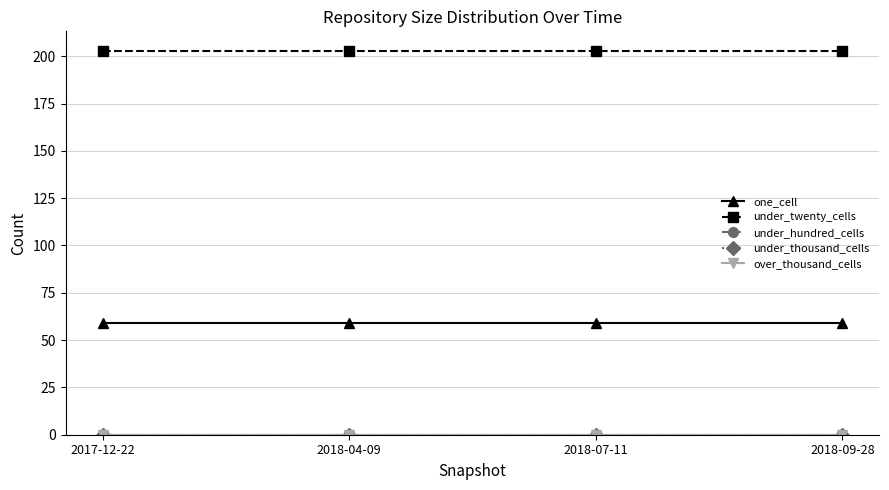

Is this an area chart (filled region under the line)?

No